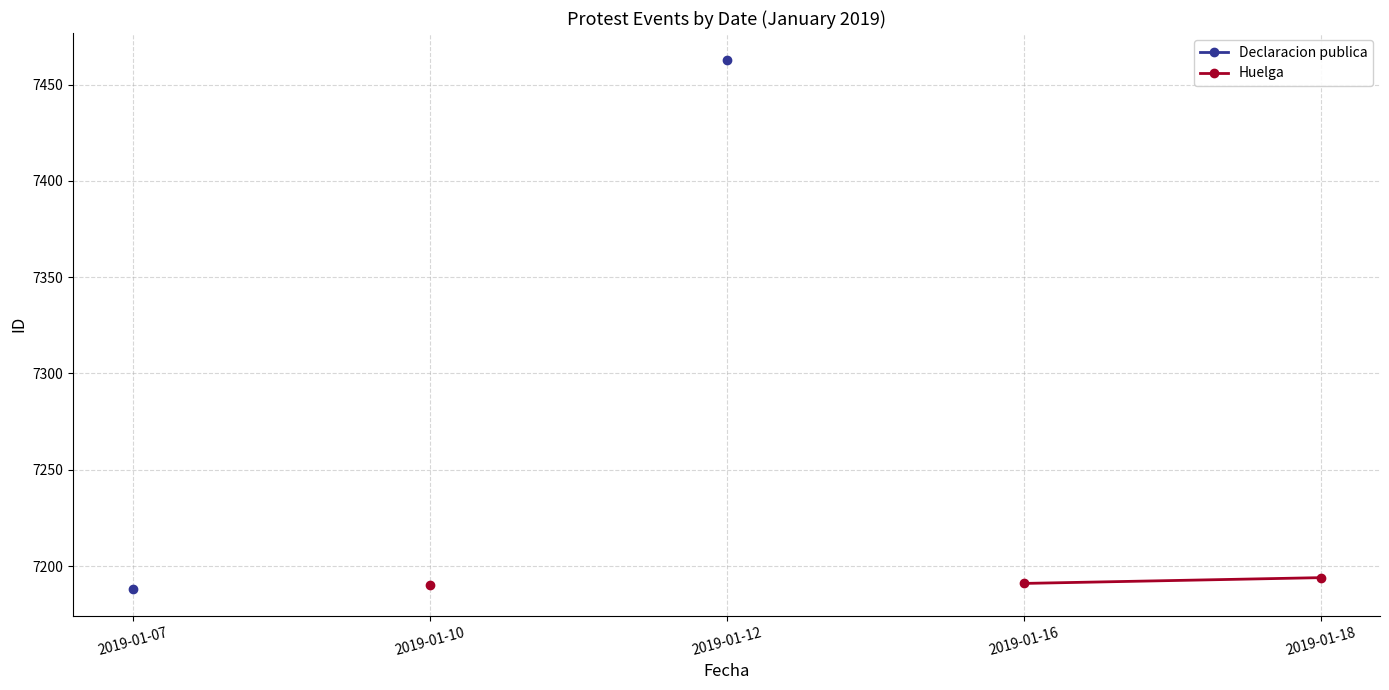

Rank the series by their maximum value, from highest to lowest.

Declaracion publica, Huelga